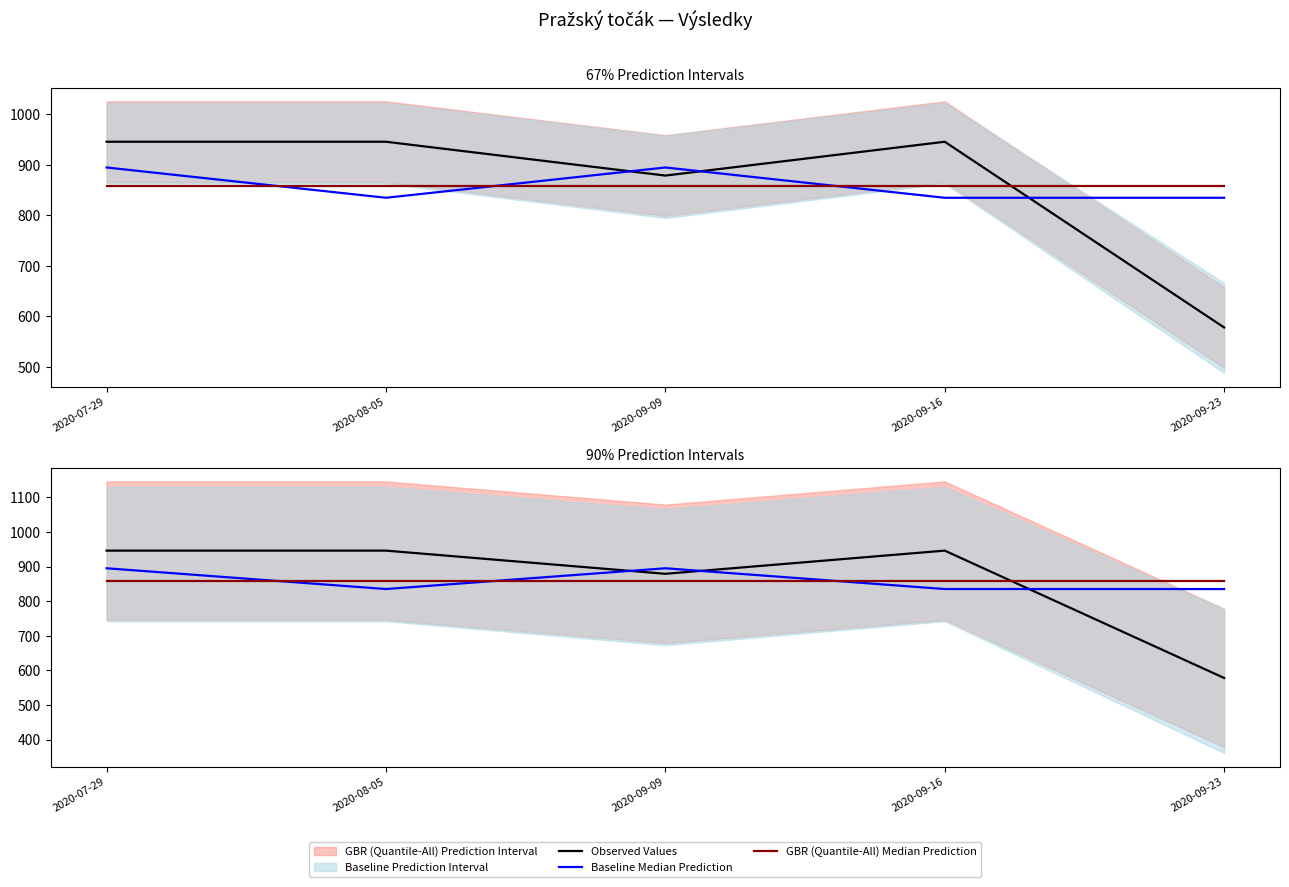

Rank the categories by Baseline Median Prediction value from highest to lowest.

2020-07-29, 2020-09-09, 2020-08-05, 2020-09-16, 2020-09-23